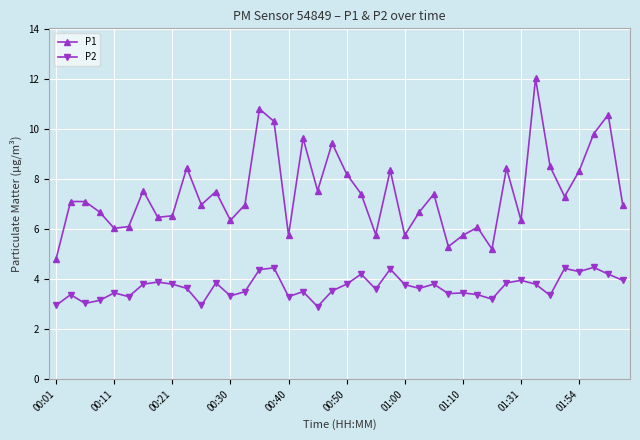

What is the smallest value displayed?

2.9